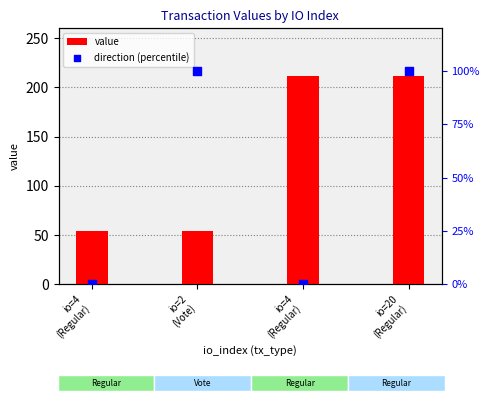

Is the value of direction (percentile) at io=2
(Vote) greater than the value of value at io=4
(Regular)?

Yes